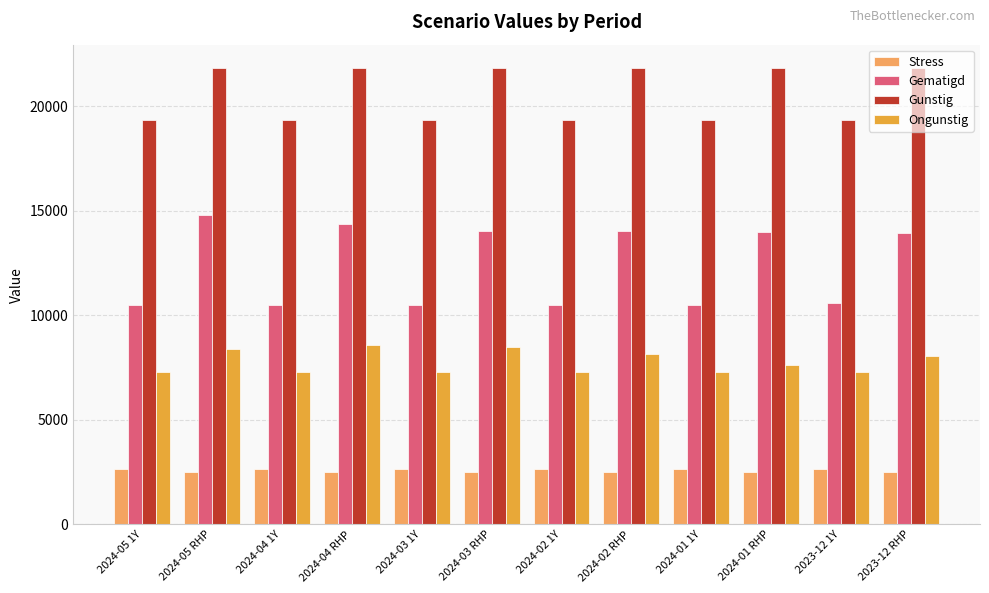

What are all the series names shown in the legend?

Stress, Gematigd, Gunstig, Ongunstig